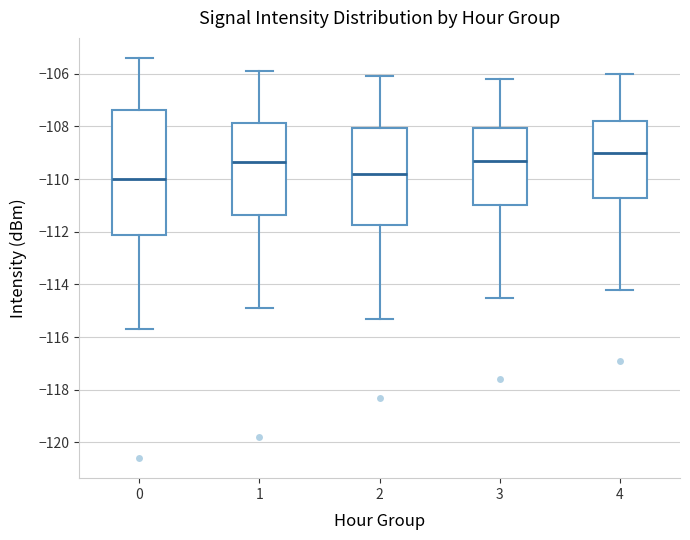

Reading left to right, transcribe this box plot: for each box, give where its median line is, the range the box spans, and where its two whiskers end, as read against the y-axis. The values are not printed on the chart, so give them approximately, as read against the axis.

0: median -110.0, box -112.2 to -107.4, whiskers -115.6 to -105.4
1: median -109.4, box -111.4 to -107.8, whiskers -114.8 to -105.8
2: median -109.8, box -111.8 to -108.0, whiskers -115.2 to -106.0
3: median -109.2, box -111.0 to -108.0, whiskers -114.4 to -106.2
4: median -109.0, box -110.6 to -107.8, whiskers -114.2 to -106.0